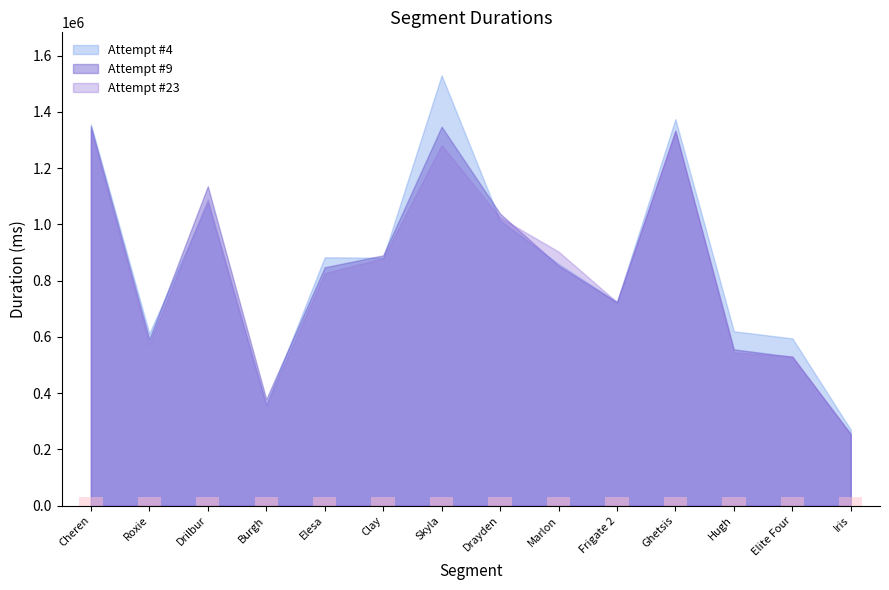

At which label is Attempt #9 closest to 802046?

Elesa